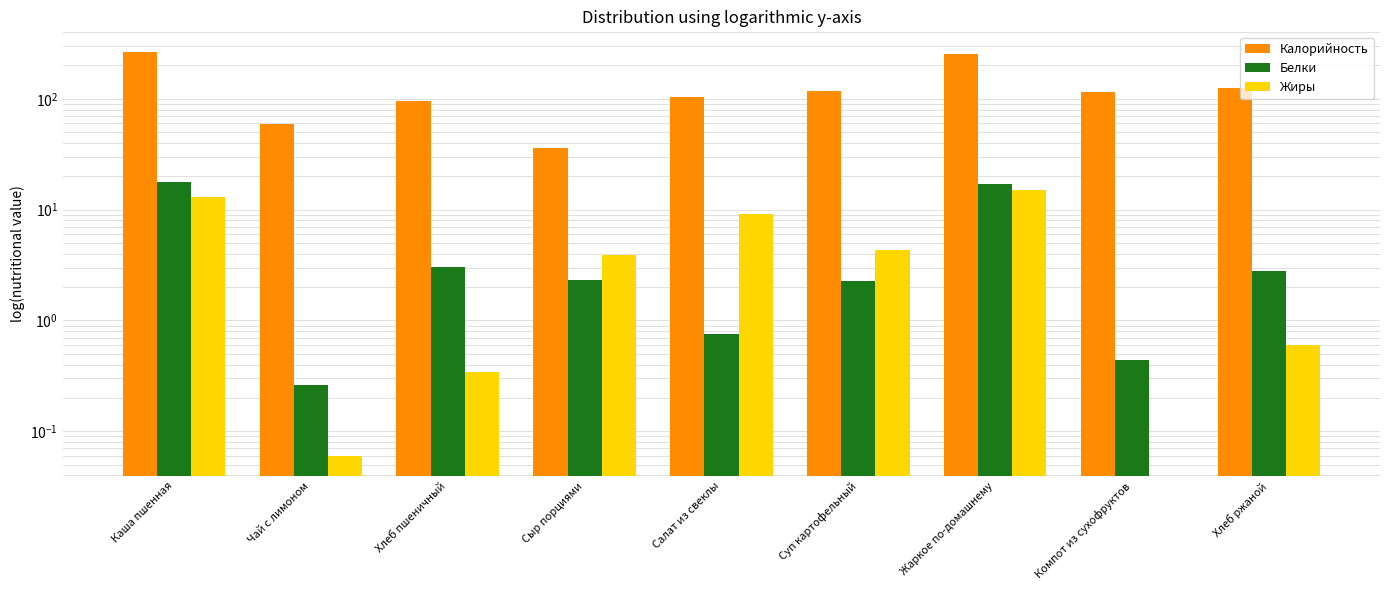

True or false: Калорийность has a value of 171.6 at Салат из свеклы.

False